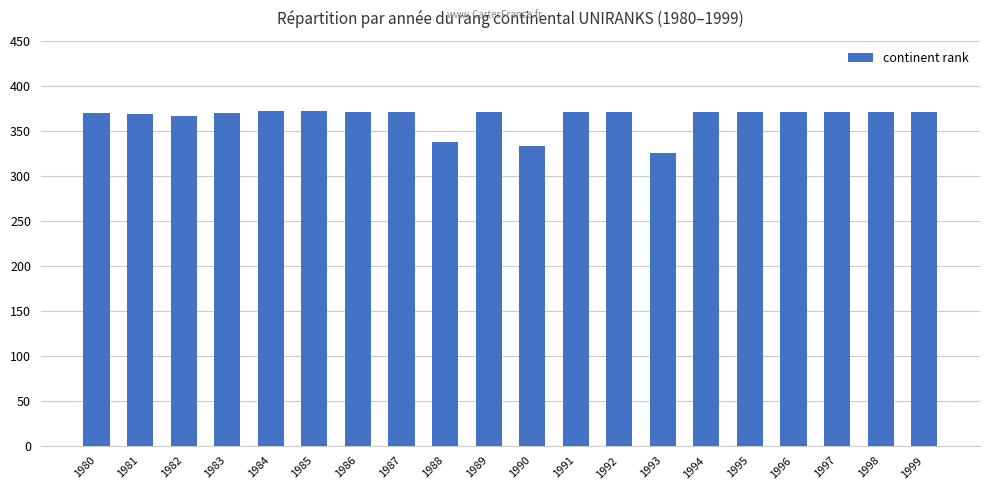

What is the sum of all values?

7295